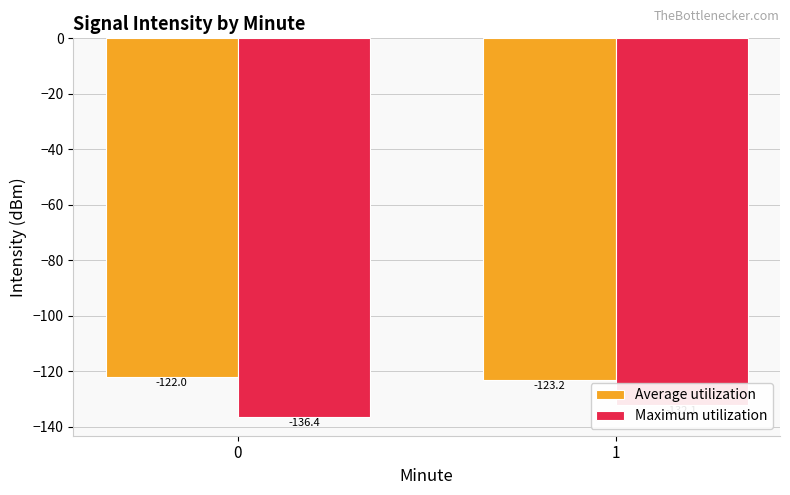

True or false: Average utilization has a value of -38.8 at 1.

False